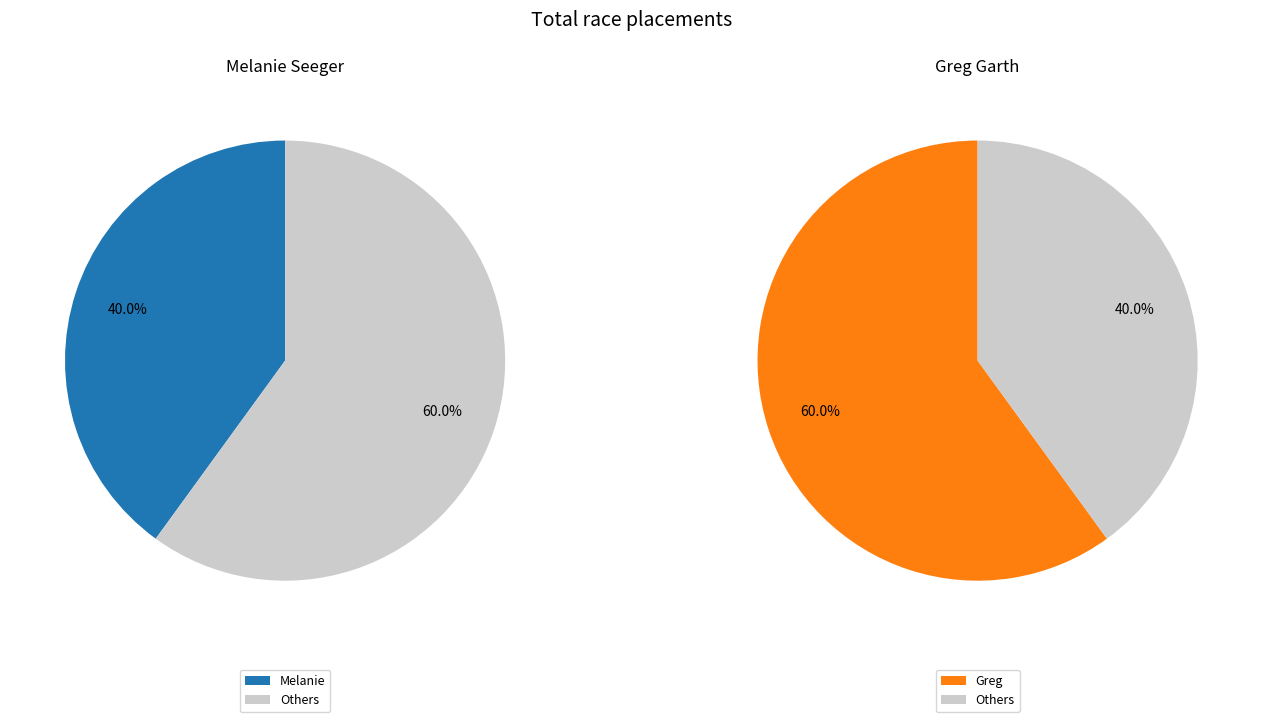

What percentage is the Melanie slice, to the nearest percent?

40%